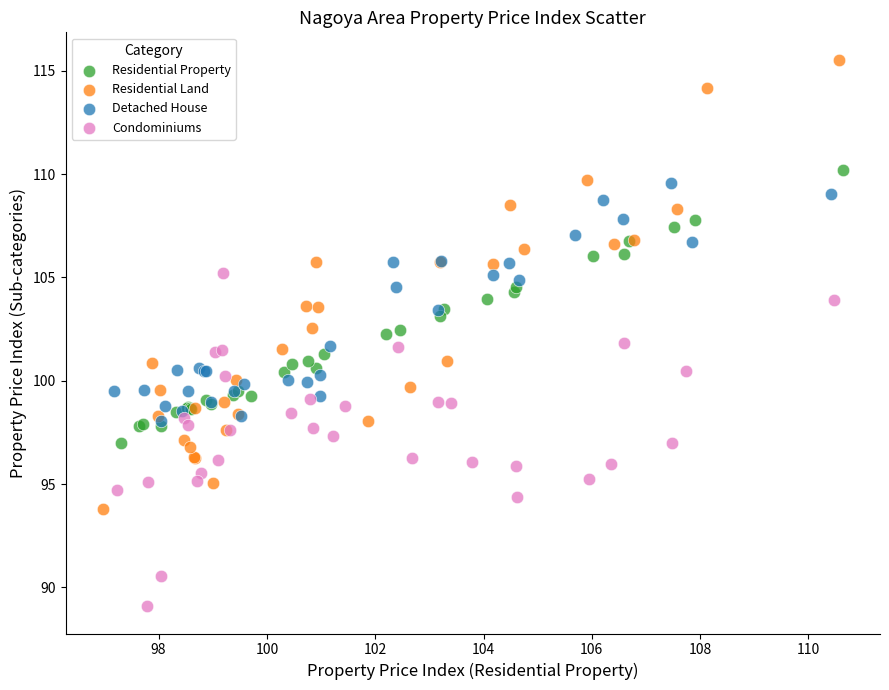

Which series contains the lowest Y value?

Condominiums